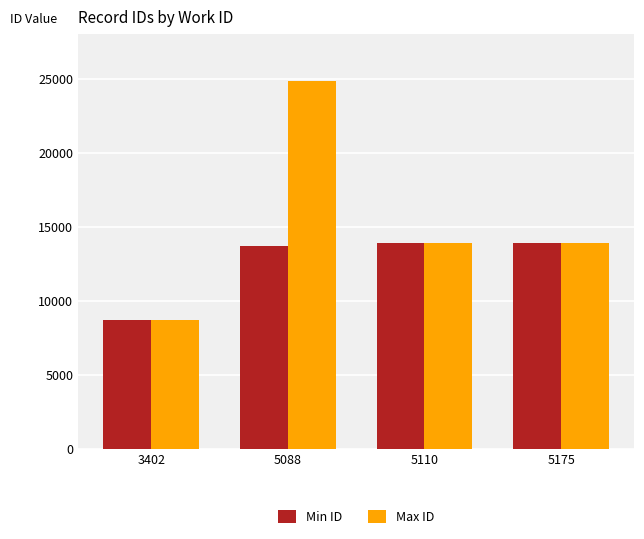

Count the number of data series in this chart.

2